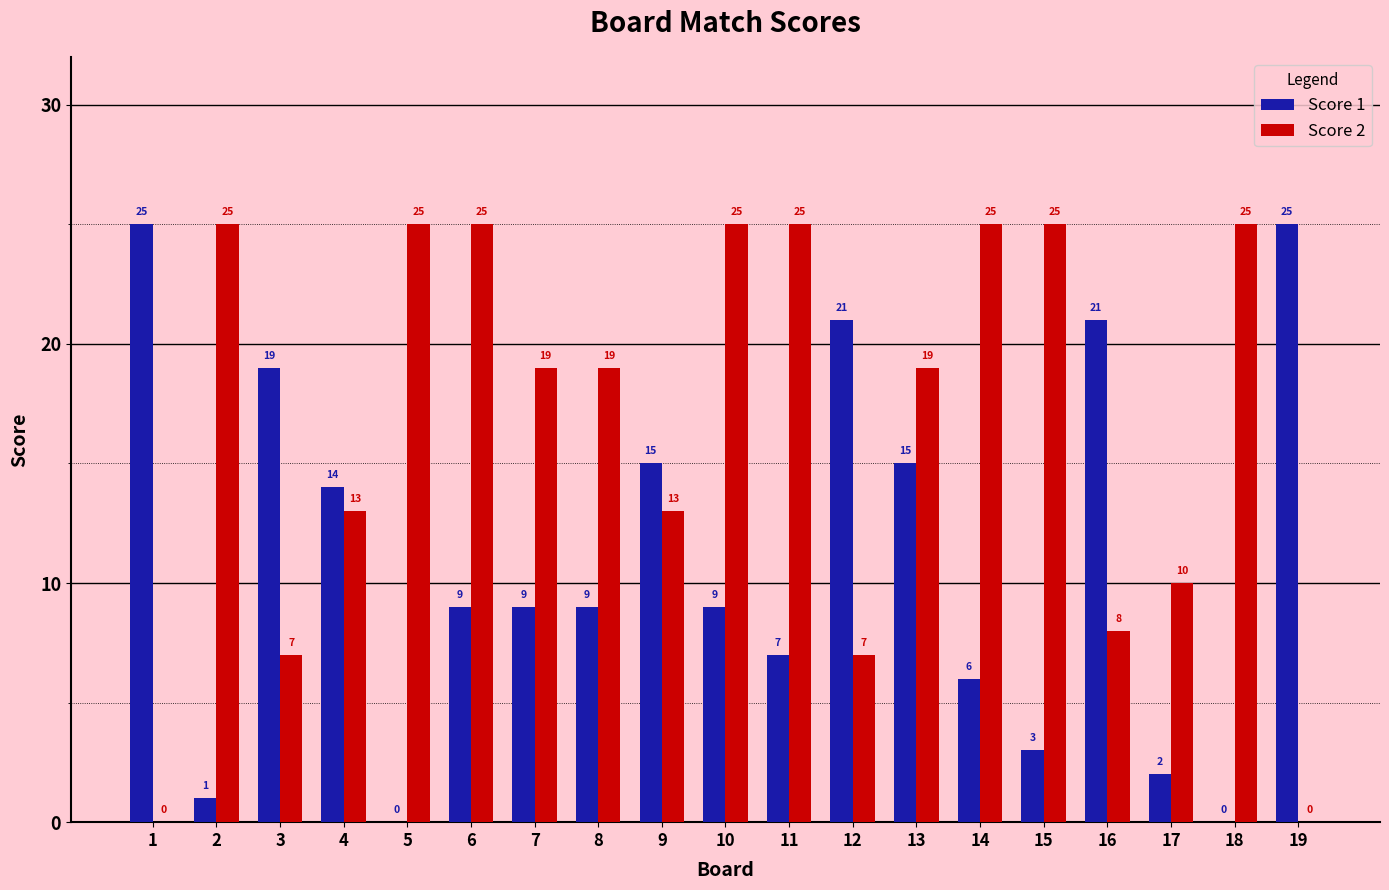

Are the bars horizontal?

No